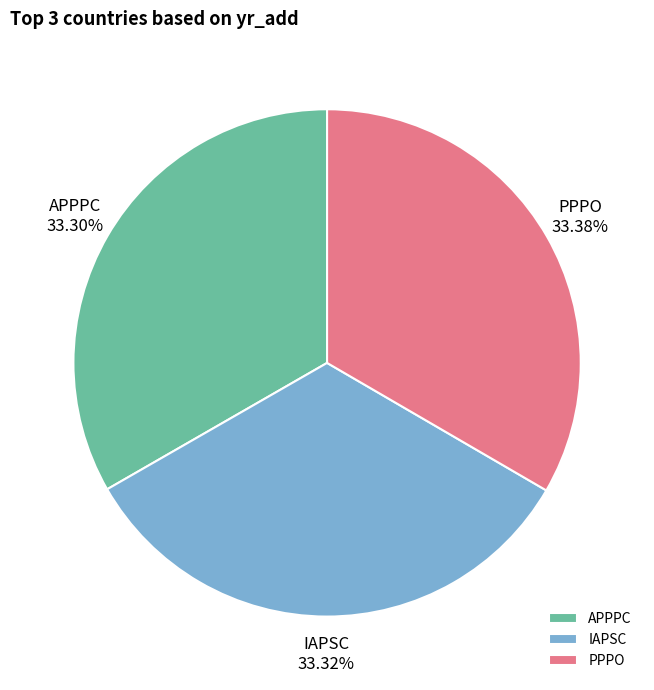

What percentage is the APPPC slice, to the nearest percent?

33%